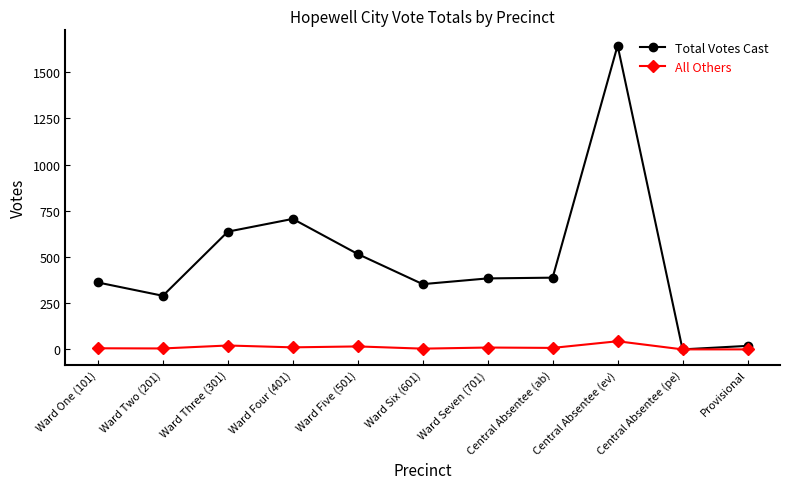

Rank the series by their average value, from highest to lowest.

Total Votes Cast, All Others